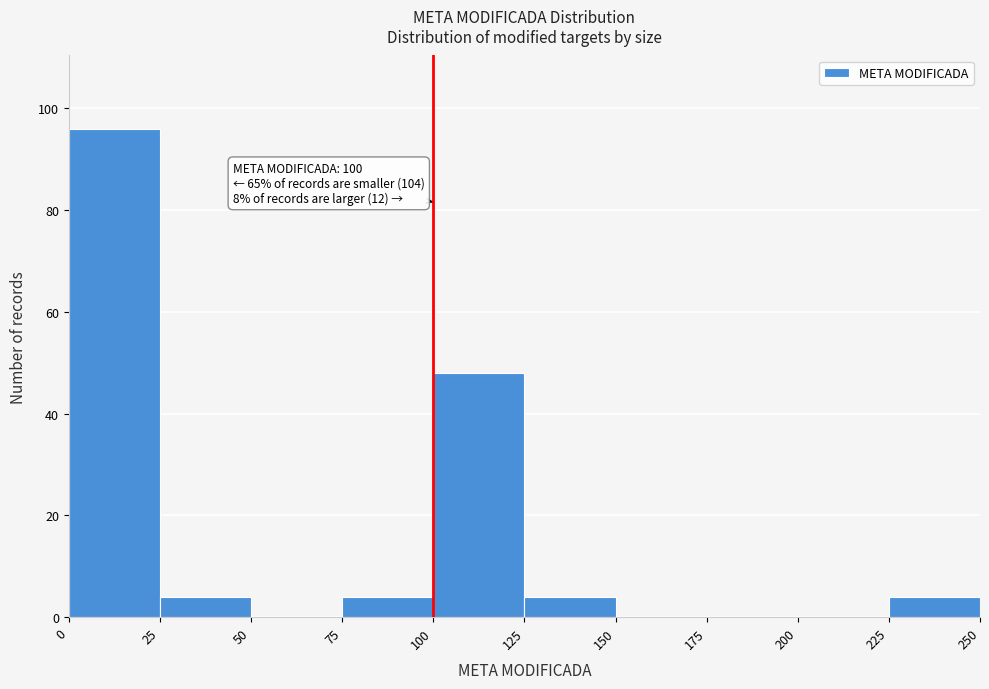

Which range on the x-axis has the tallest bar?

0 to 25